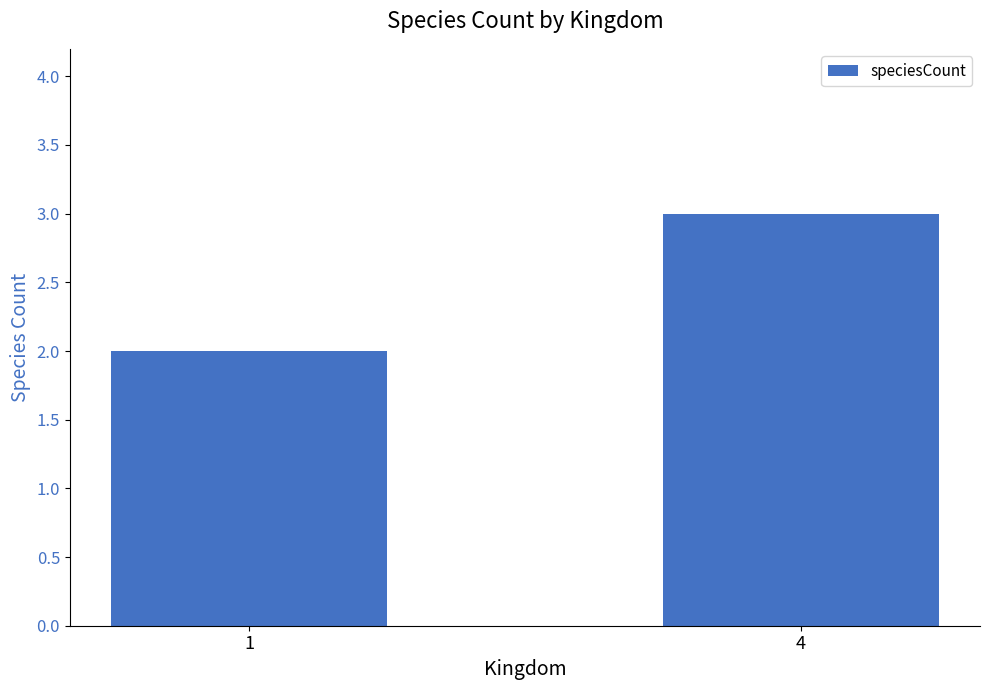

What is the sum of all values?

5